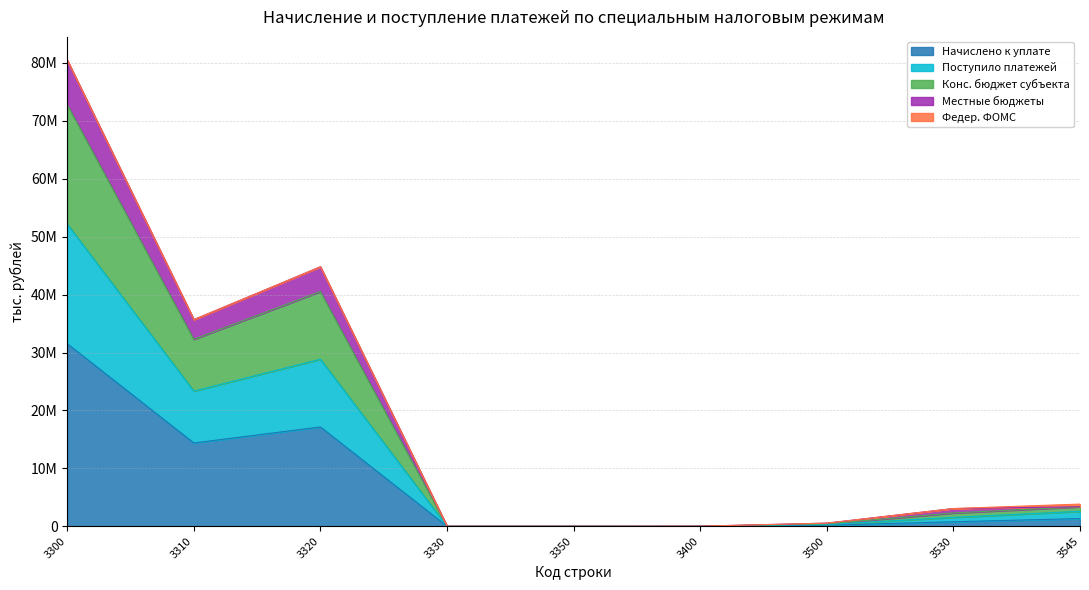

Does the chart have visible grid lines?

Yes